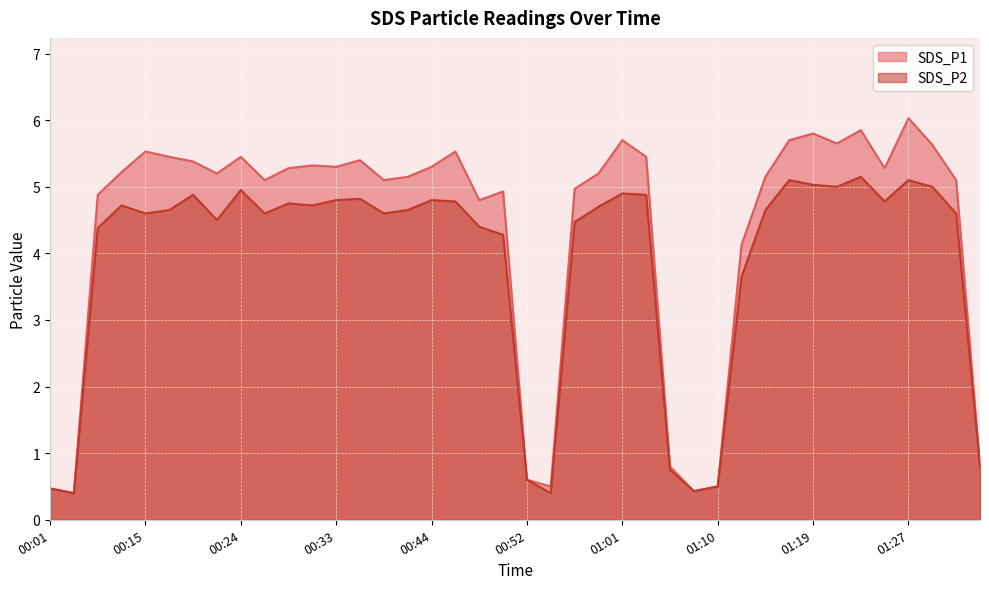

How many lines are shown in the chart?

2